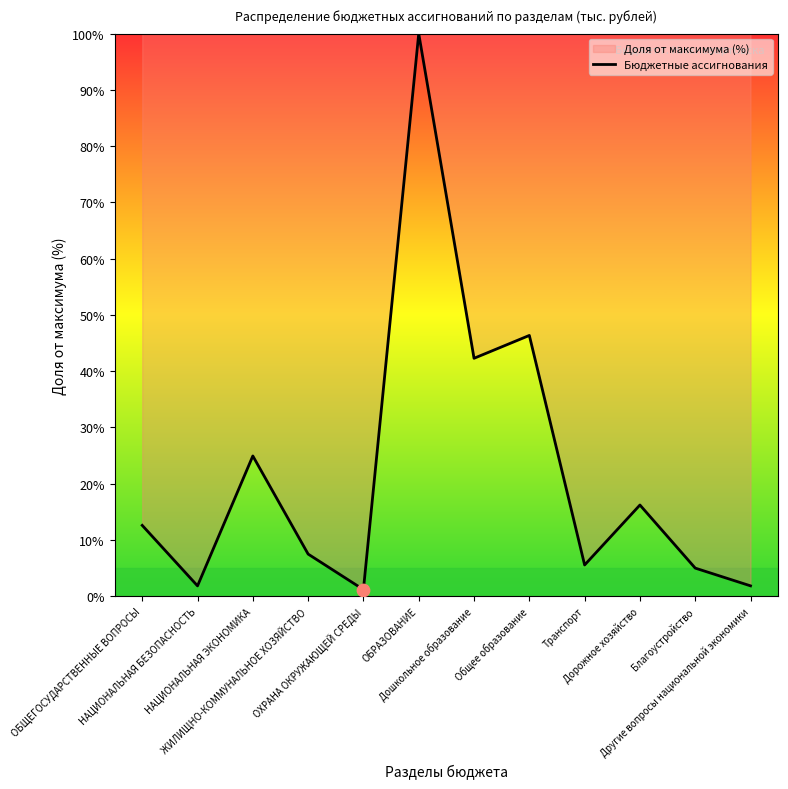

Between ОБЩЕГОСУДАРСТВЕННЫЕ ВОПРОСЫ and Дорожное хозяйство, which is larger?

Дорожное хозяйство